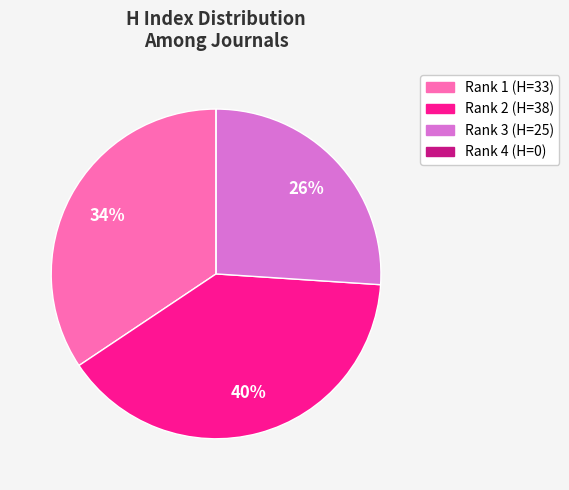

To the nearest percent, what percentage of the pie is Rank 2 (H=38)?

40%